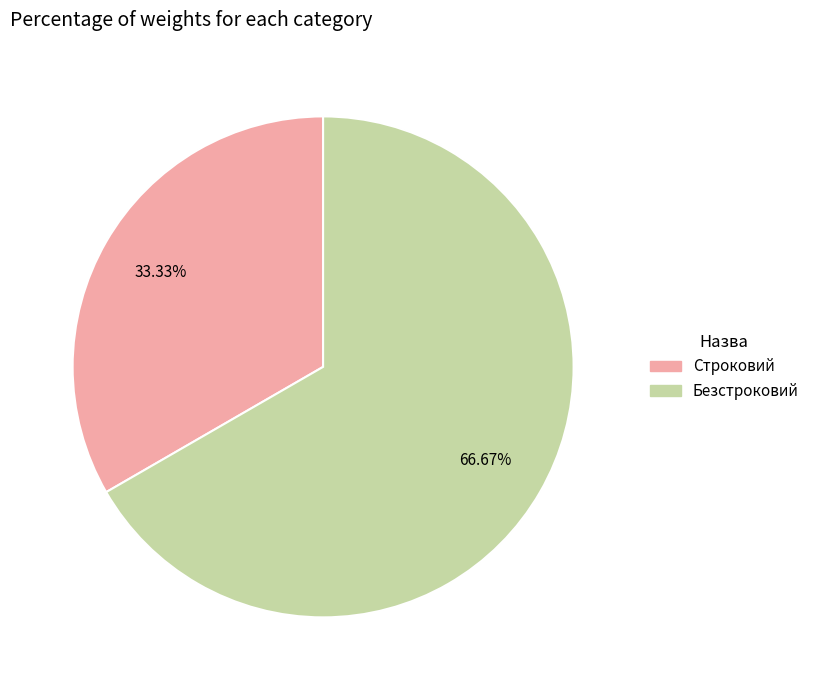

How many slices are in this pie chart?

2